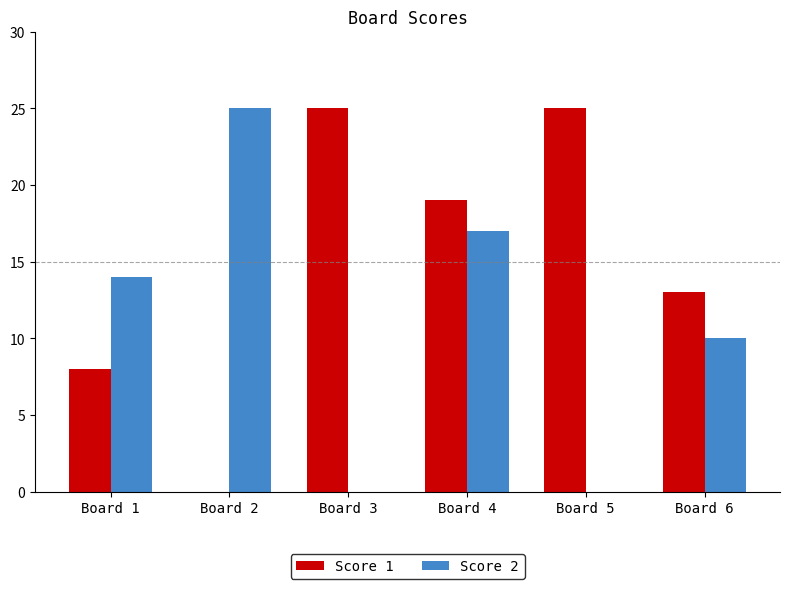

Is the value of Score 2 at Board 6 greater than the value of Score 1 at Board 4?

No